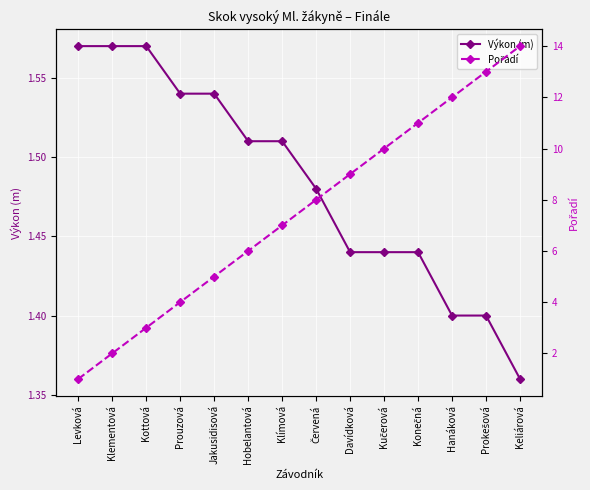

What position from the right is Keliárová?

1